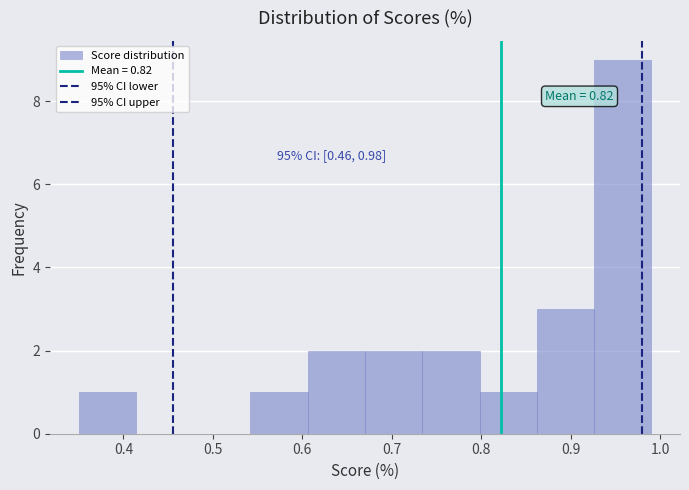

Over which range of the x-axis is the bar tallest?

0.926 to 0.990